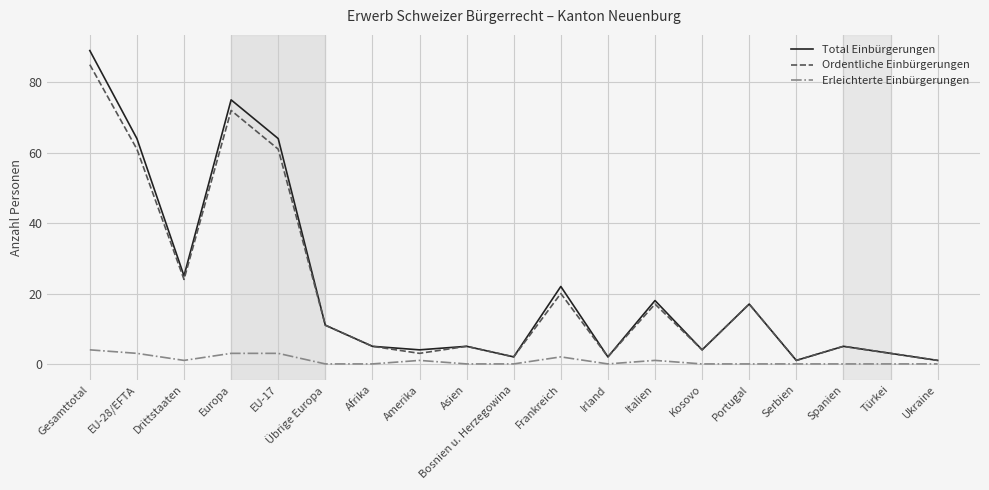

True or false: Ordentliche Einbürgerungen and Erleichterte Einbürgerungen cross at least once.

False